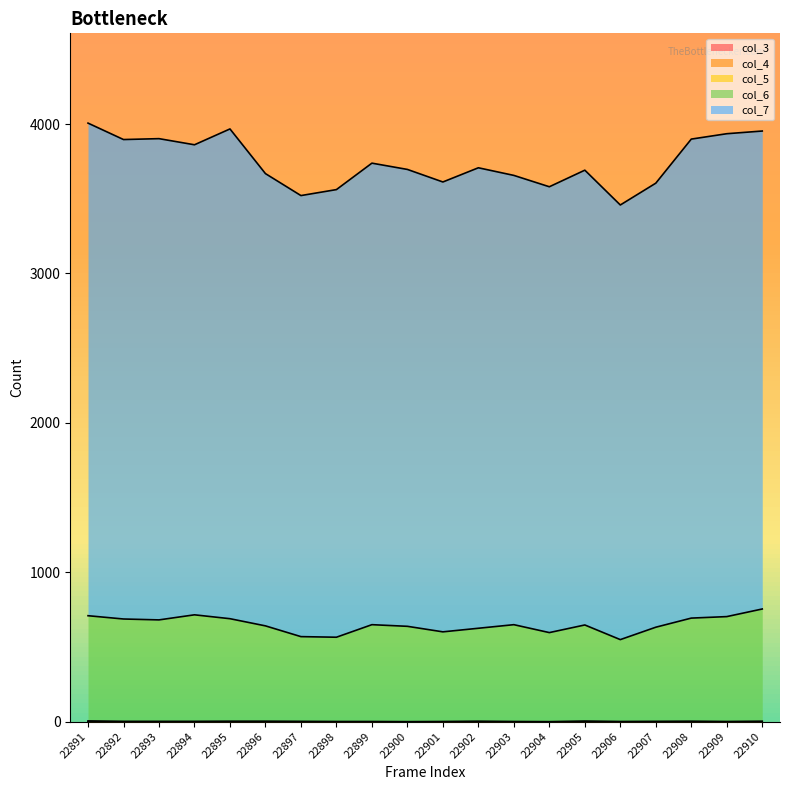

Does the chart display data point markers on the line(s)?

No